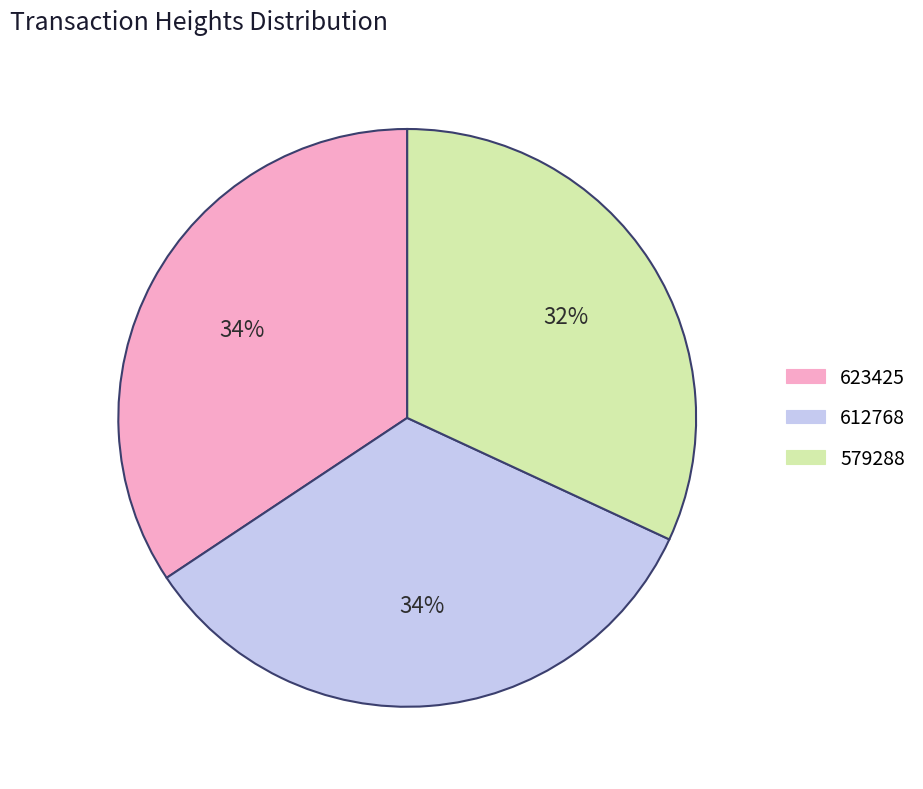

Which has a higher value, 623425 or 612768?

623425